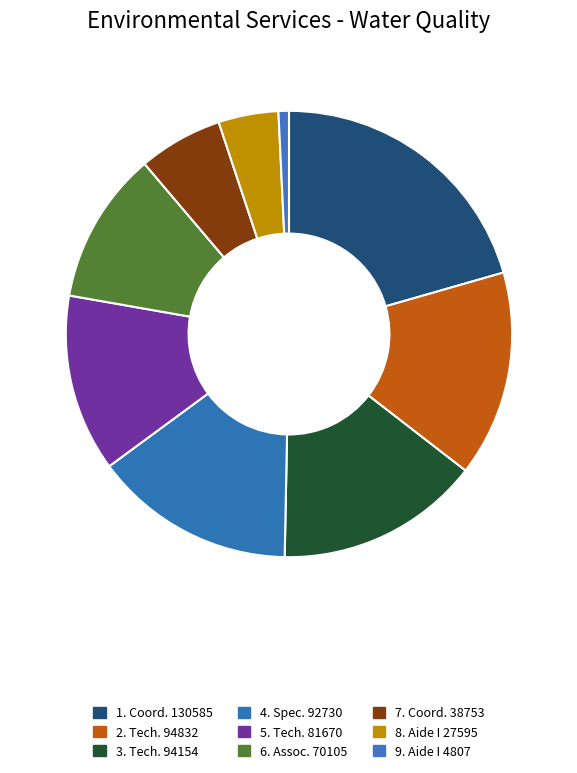

Does any single category account for the majority?

No